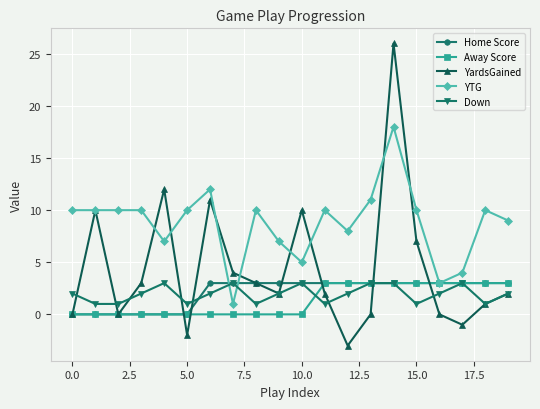

Reading right to left, transcribe all the data shown in this chart.

Home Score: 3	3	3	3	3	3	3	3	3	3	3	3	3	3	0	0	0	0	0	0
Away Score: 3	3	3	3	3	3	3	3	3	0	0	0	0	0	0	0	0	0	0	0
YardsGained: 2	1	-1	0	7	26	0	-3	2	10	2	3	4	11	-2	12	3	0	10	0
YTG: 9	10	4	3	10	18	11	8	10	5	7	10	1	12	10	7	10	10	10	10
Down: 2	1	3	2	1	3	3	2	1	3	2	1	3	2	1	3	2	1	1	2